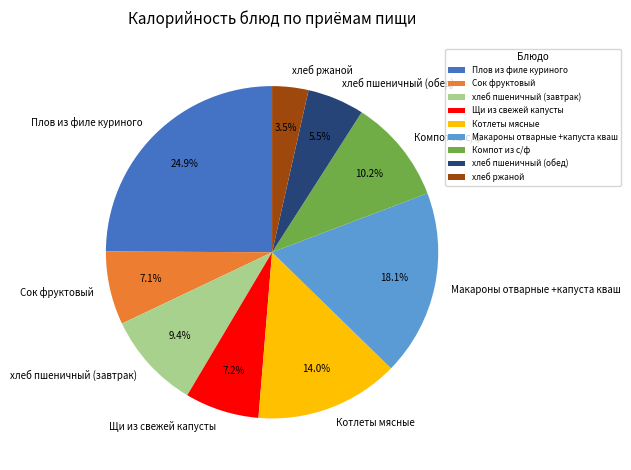

To the nearest percent, what is the difference between the largest and smallest slice percentages?

21%